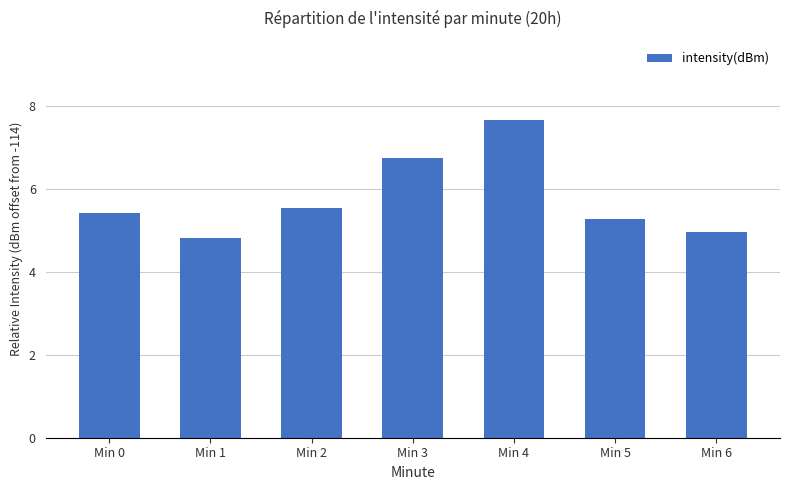

At which label is the value closest to 6?

Min 2